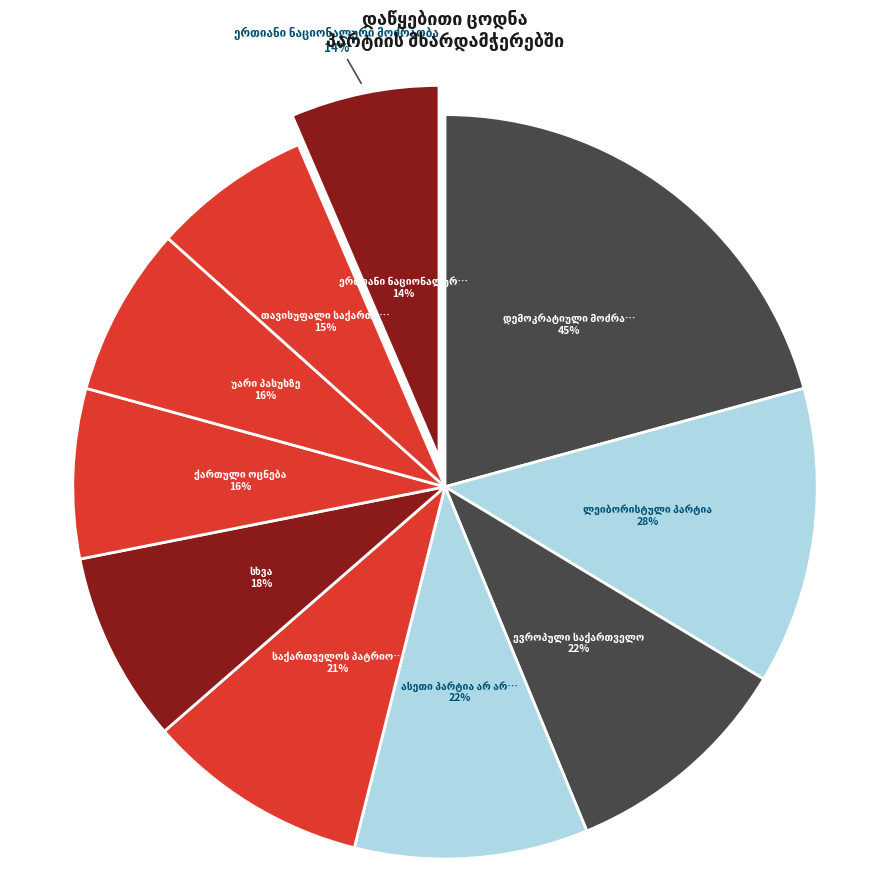

Which slice is the largest?

დემოკრატიული მოძრაობა